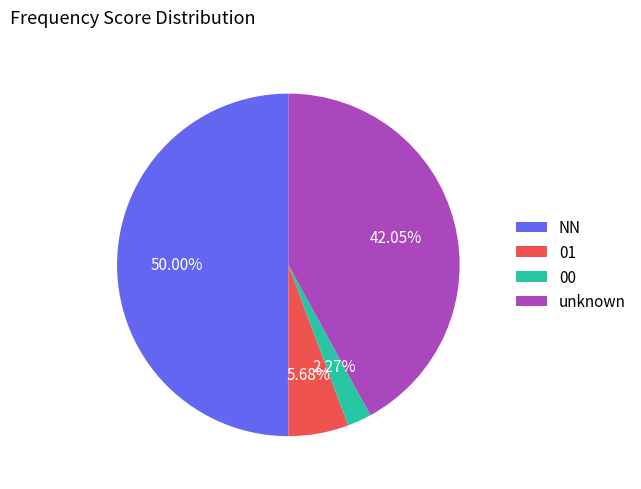

Which category has the smallest portion of the pie?

00